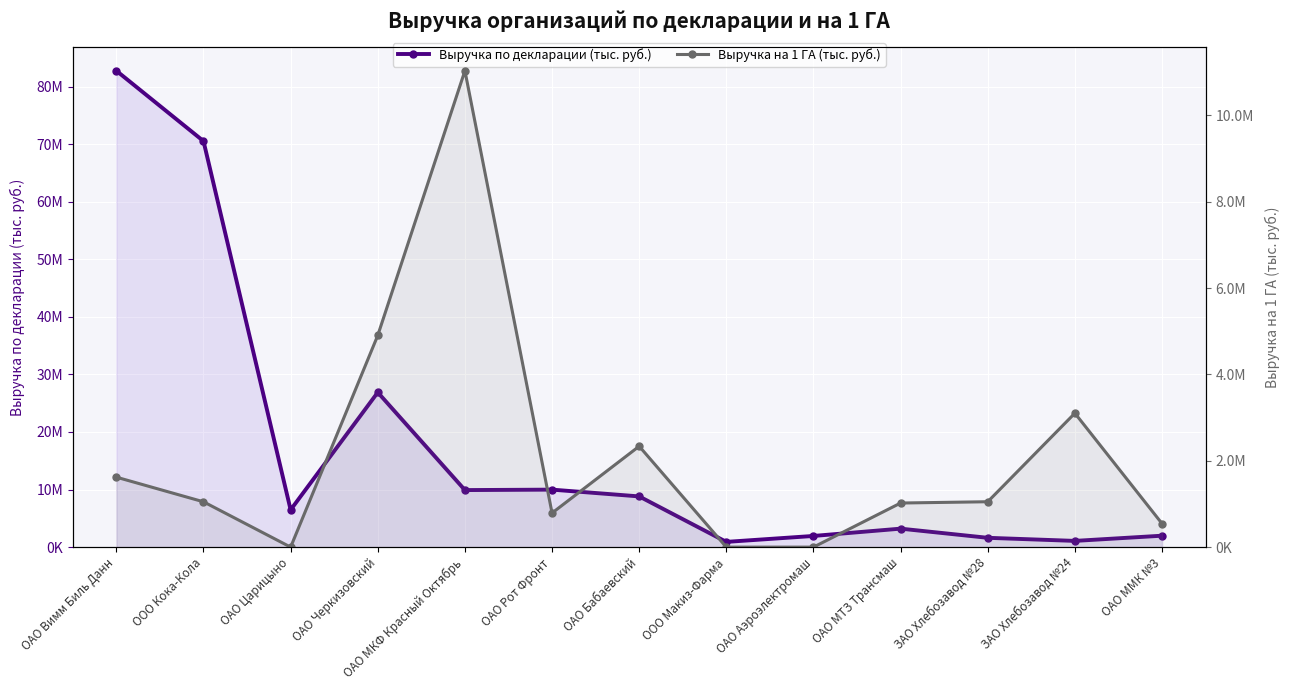

The value of Выручка на 1 ГА (тыс. руб.) at ОАО Бабаевский is 3299347.2. True or false?

False